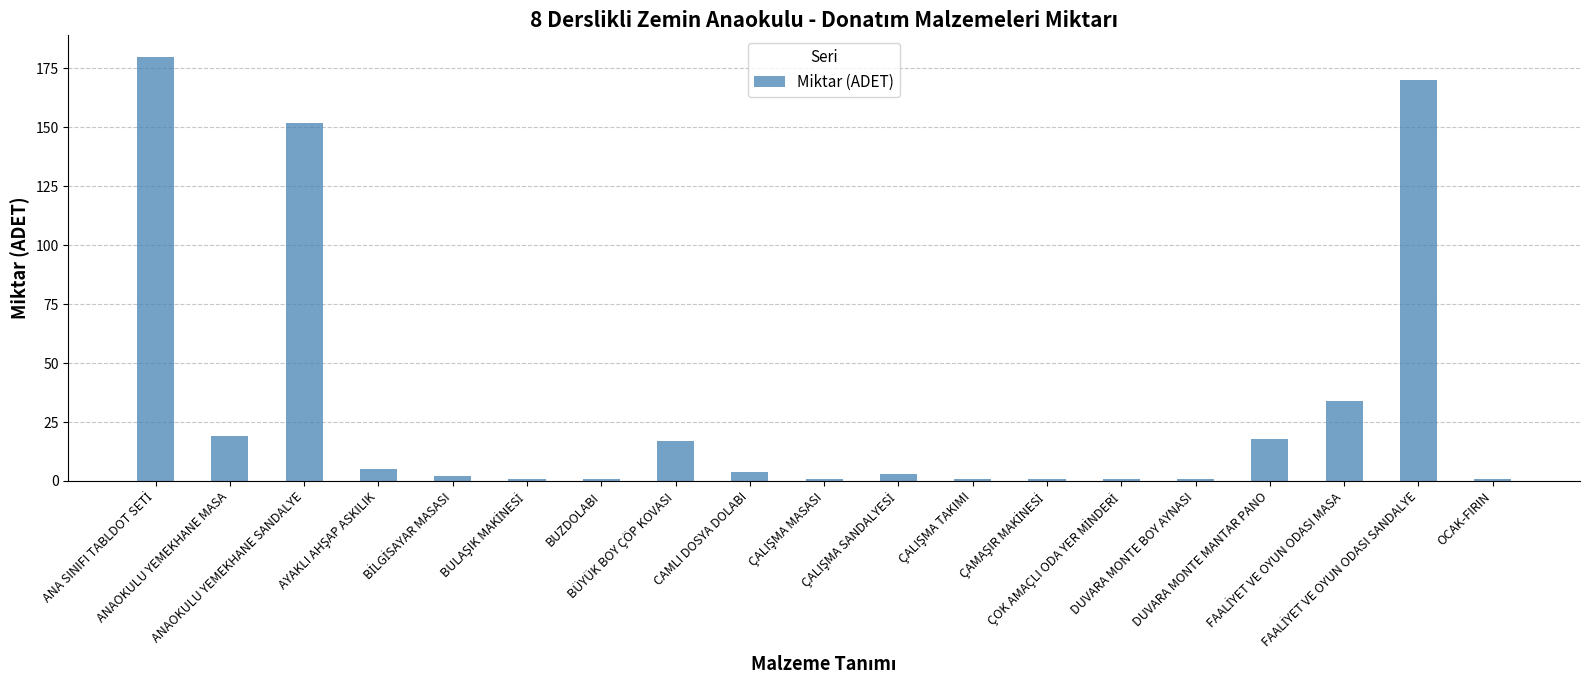

What is the average value?

32